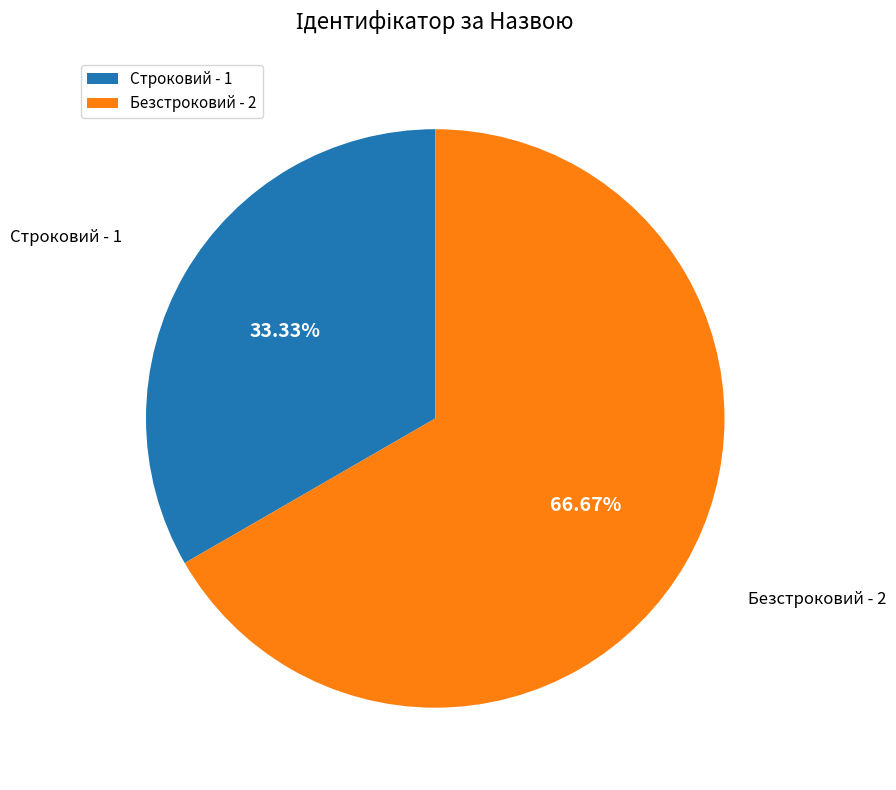

To the nearest percent, what portion does Строковий represent?

33%